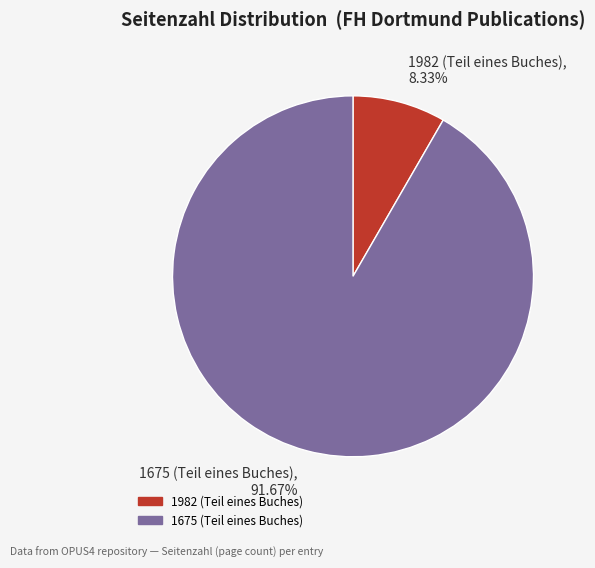

To the nearest percent, what is the difference between the largest and smallest slice percentages?

83%